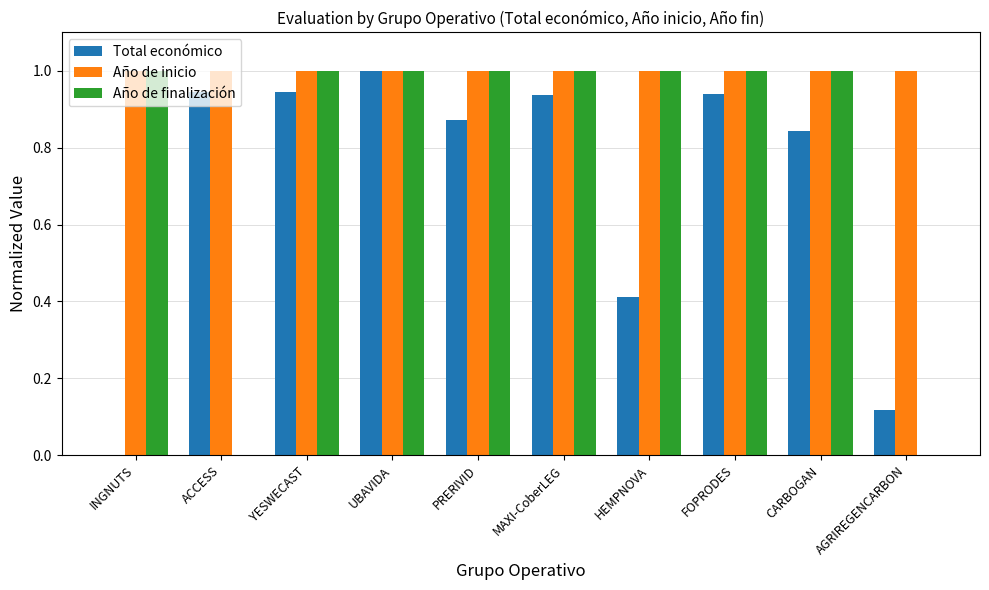

What is the sum of the Año de inicio values at PRERIVID and CARBOGAN?

2.0